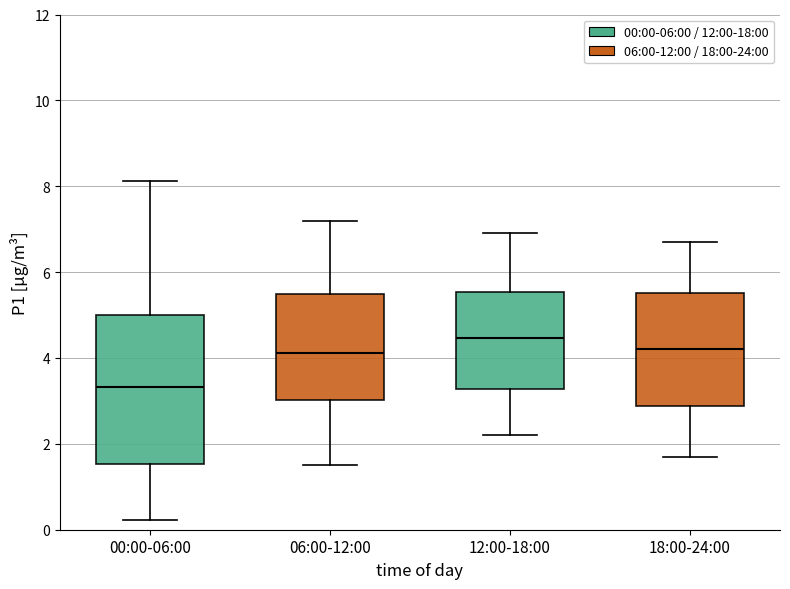

Where does the lower whisker of the box for 00:00-06:00 end on the y-axis? The values are not printed on the chart, so give them approximately, as read against the axis.

0.2